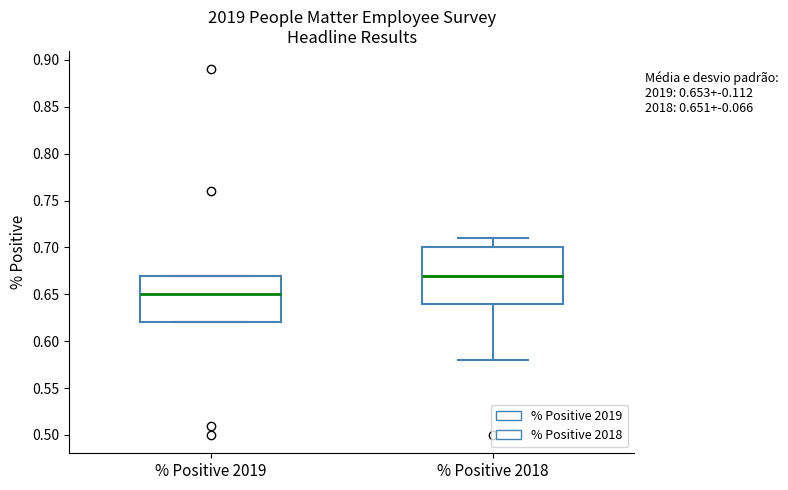

Comparing the boxes themselves (not the whiskers), which one is the tallest?

% Positive 2018